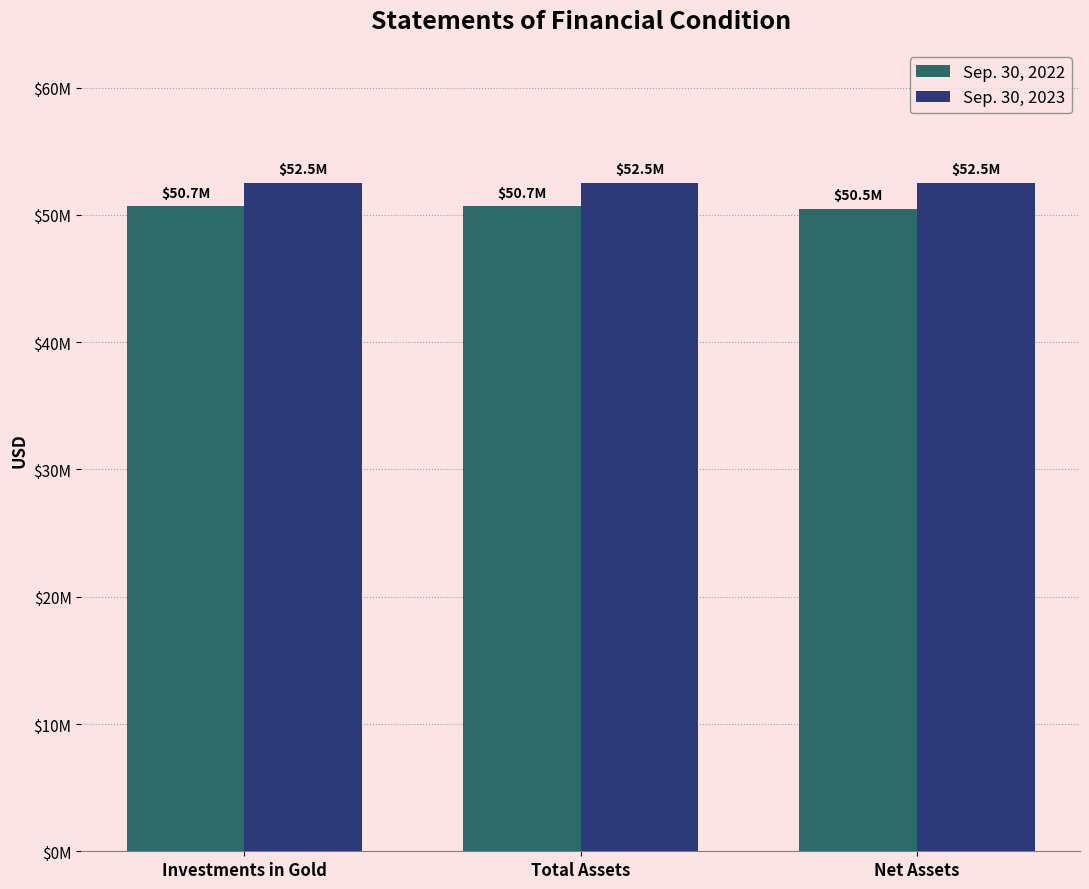

What are all the series names shown in the legend?

Sep. 30, 2022, Sep. 30, 2023